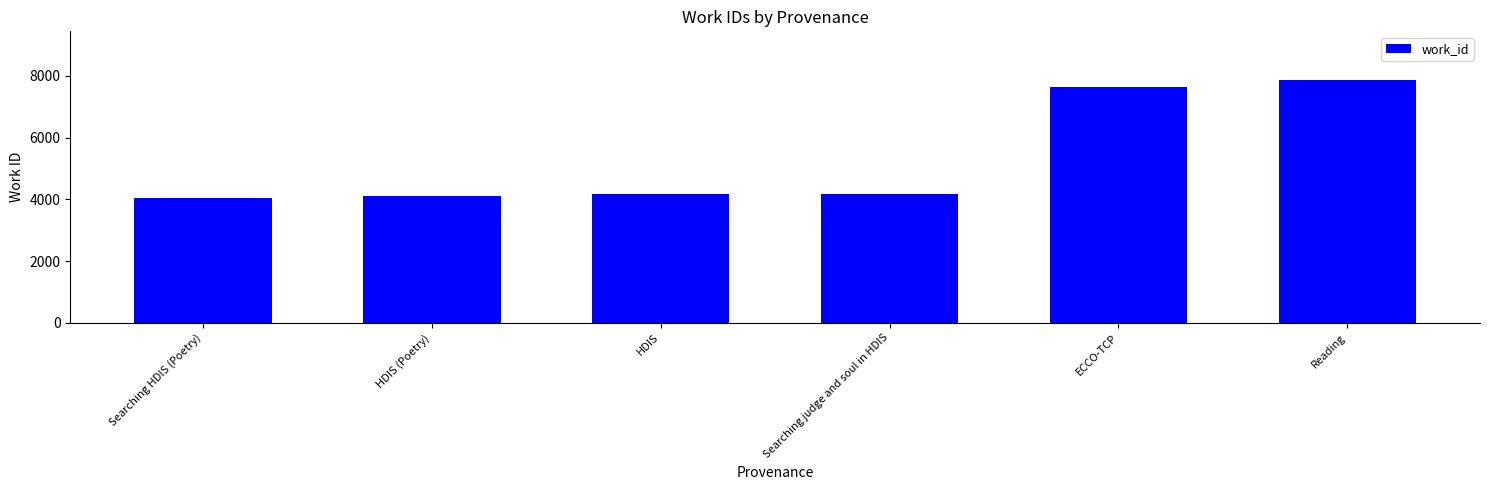

What is the difference between the maximum and minimum values?

3840.0